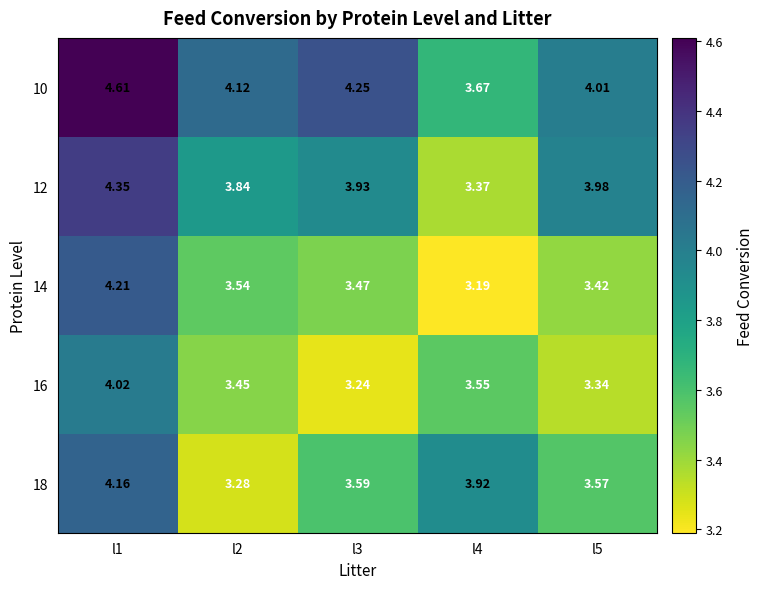

Which series has the largest total across all categories?

10